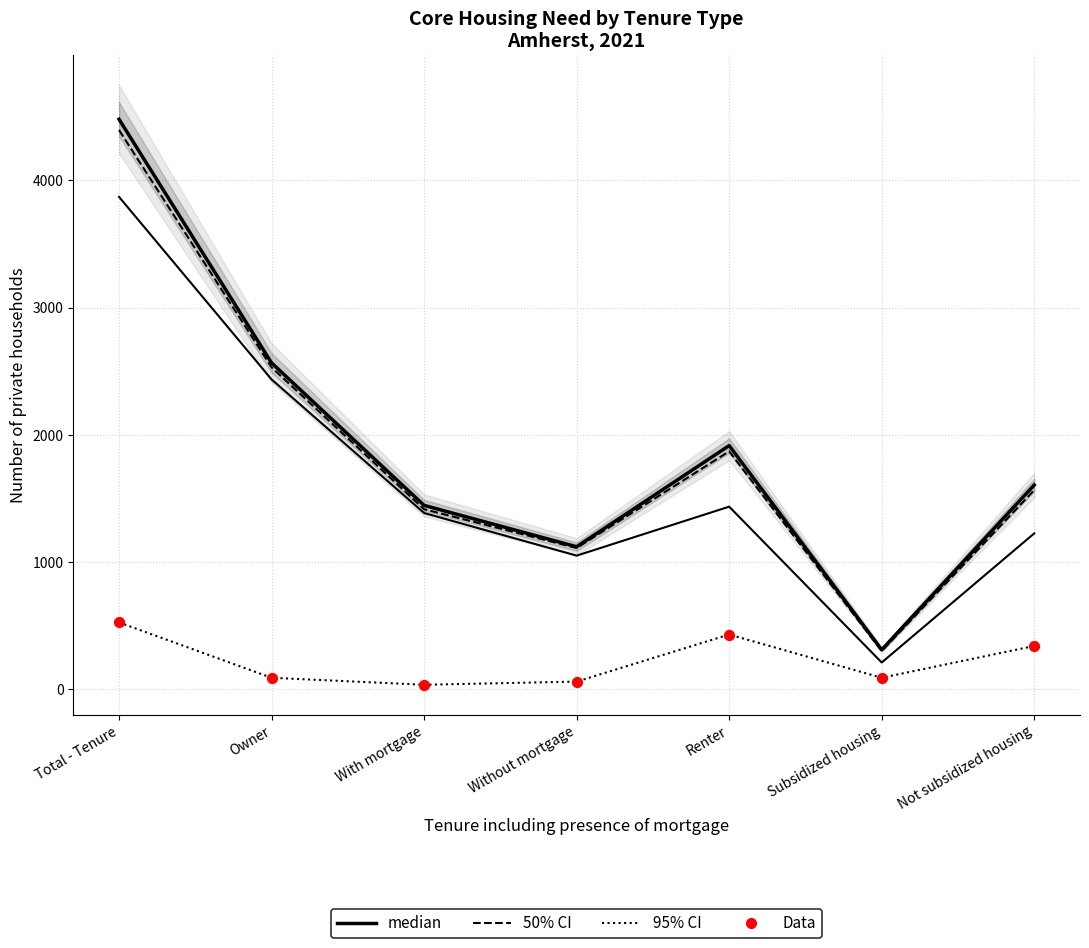

What is the total value across all series at Renter?

6080